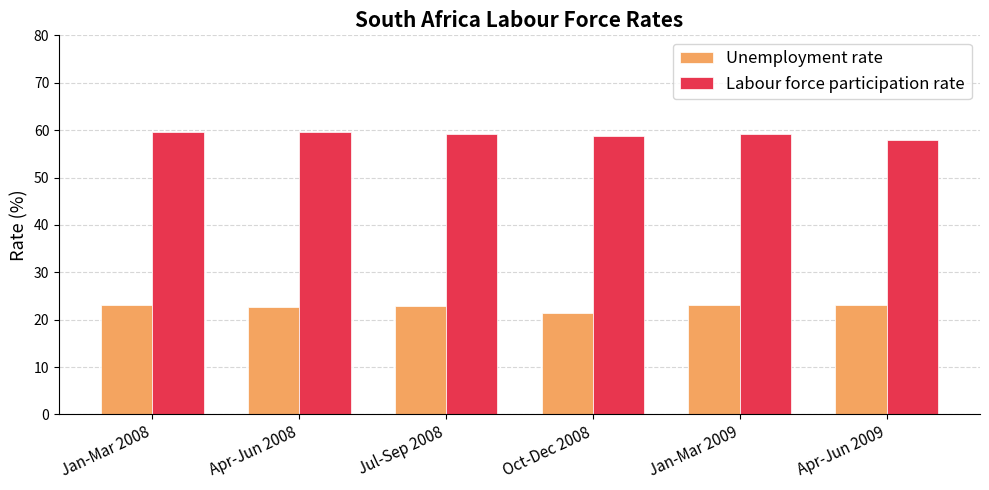

The value of Labour force participation rate at Jan-Mar 2009 is 38.3. True or false?

False